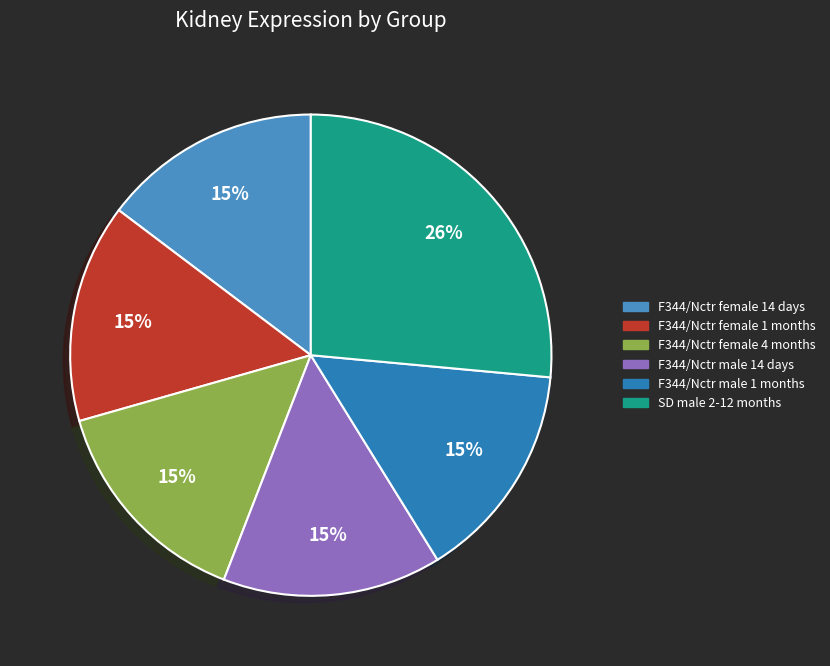

Count the number of slices in the pie.

6